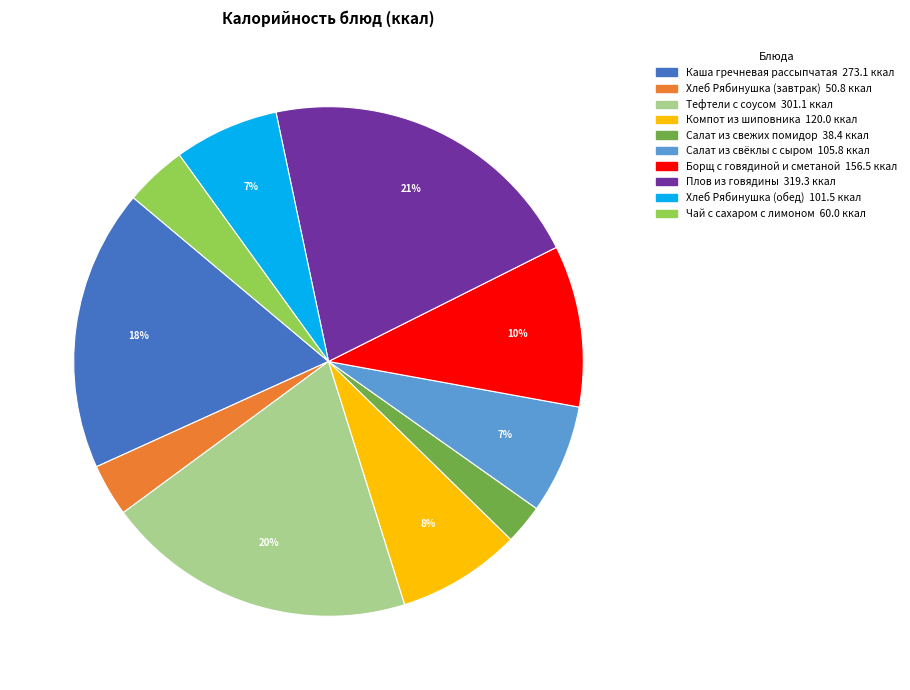

To the nearest percent, what is the difference between the Плов из говядины and Борщ с говядиной и сметаной slice percentages?

11%